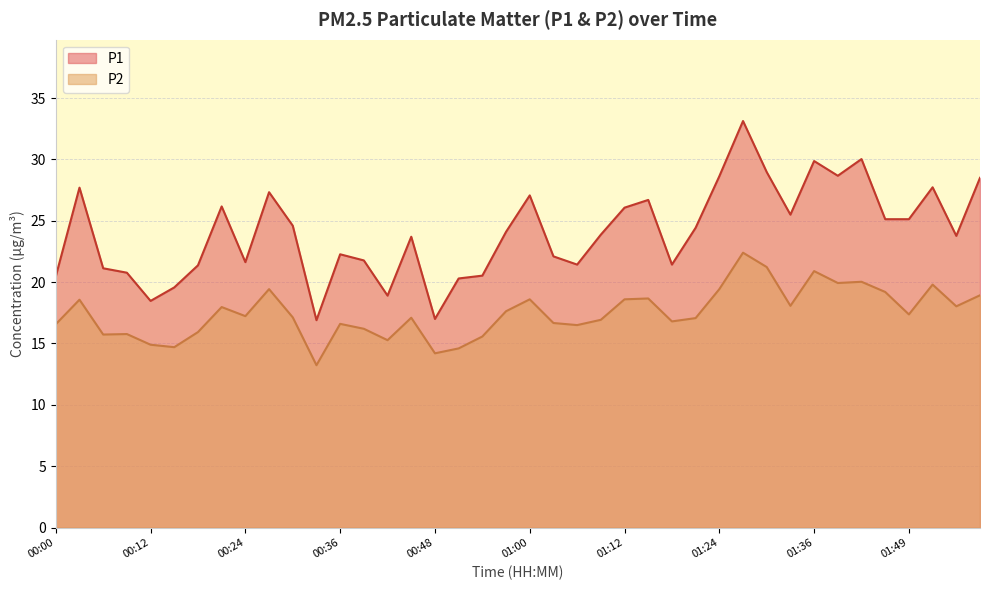

What is the label of the 25th point from the right?

00:45